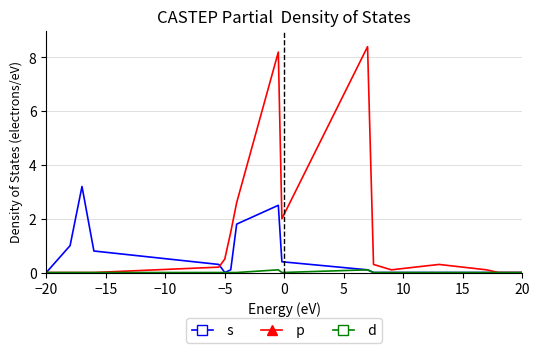

How many categories are shown in the chart?

21